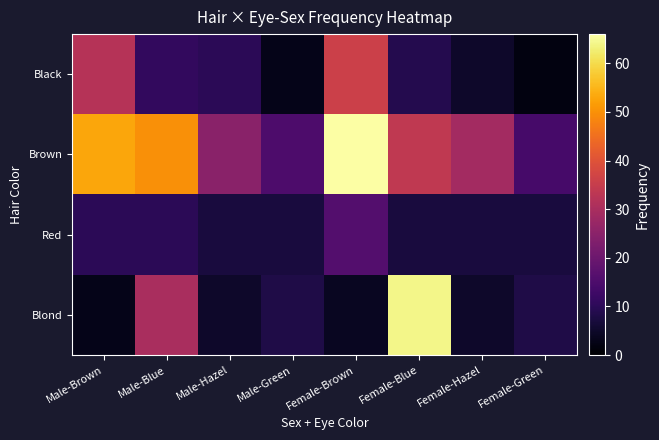

At Female-Hazel, list the series in order from largest to smallest.

Brown, Red, Black, Blond